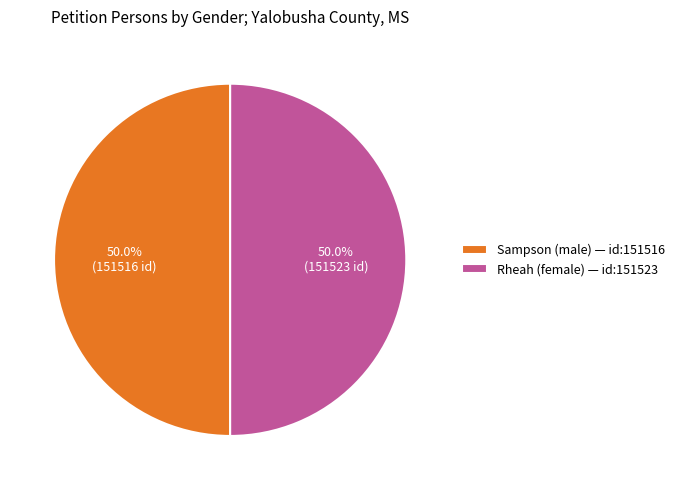

The Sampson (male) slice represents 38% of the pie. True or false?

False